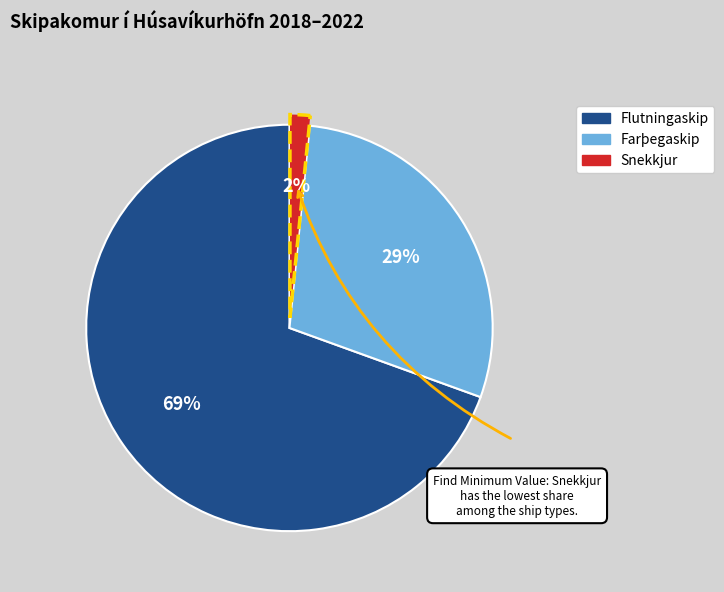

Do Flutningaskip and Snekkjur together represent more than half of the pie?

Yes